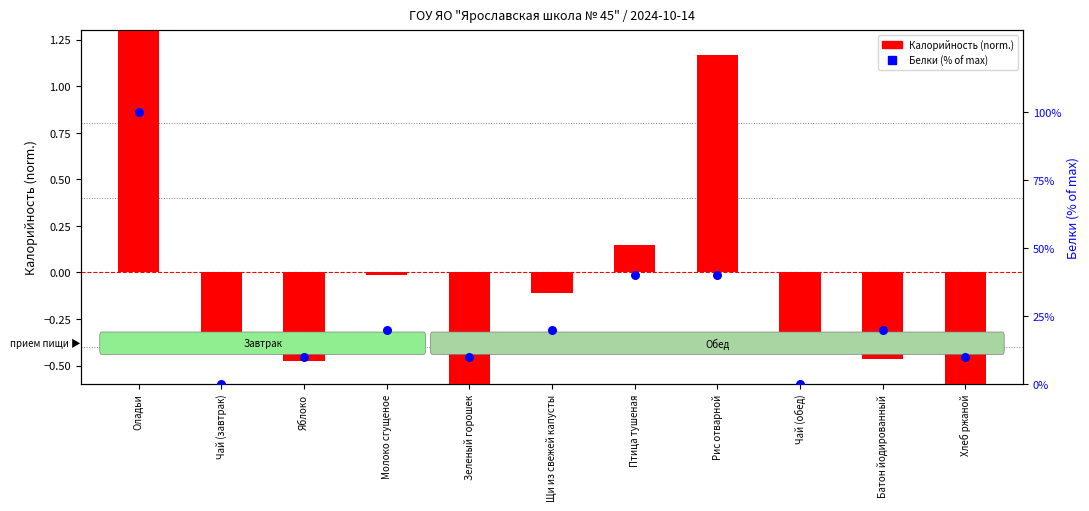

What are all the series names shown in the legend?

Калорийность (normalized), Белки (% of max)